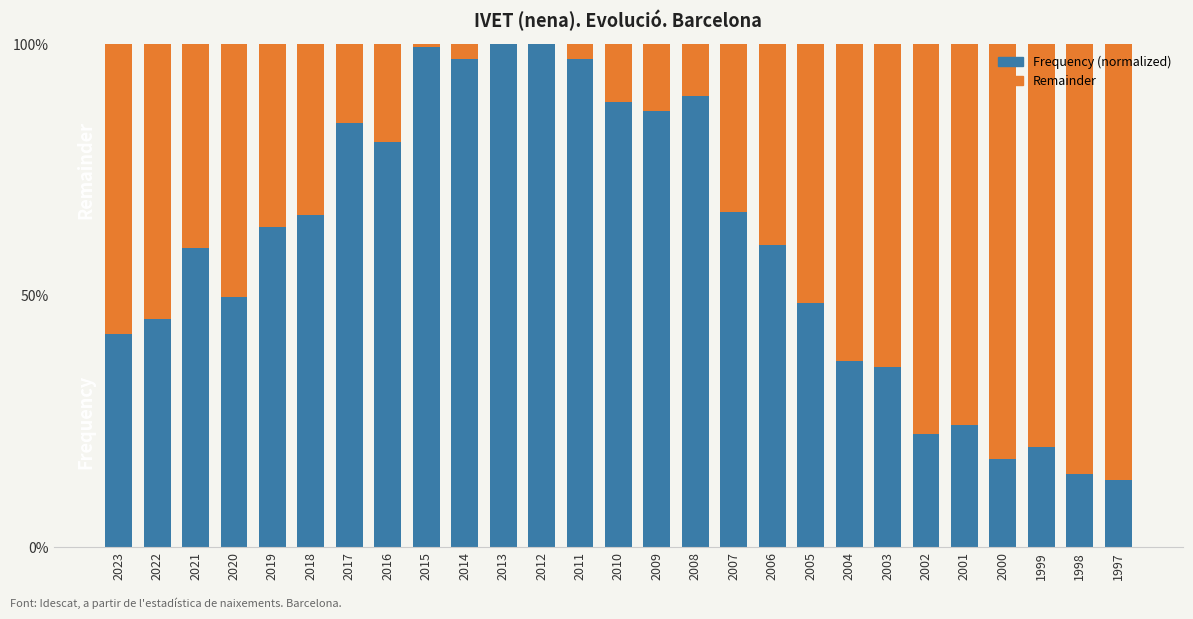

What is the total value across all series at 2014?

100.0